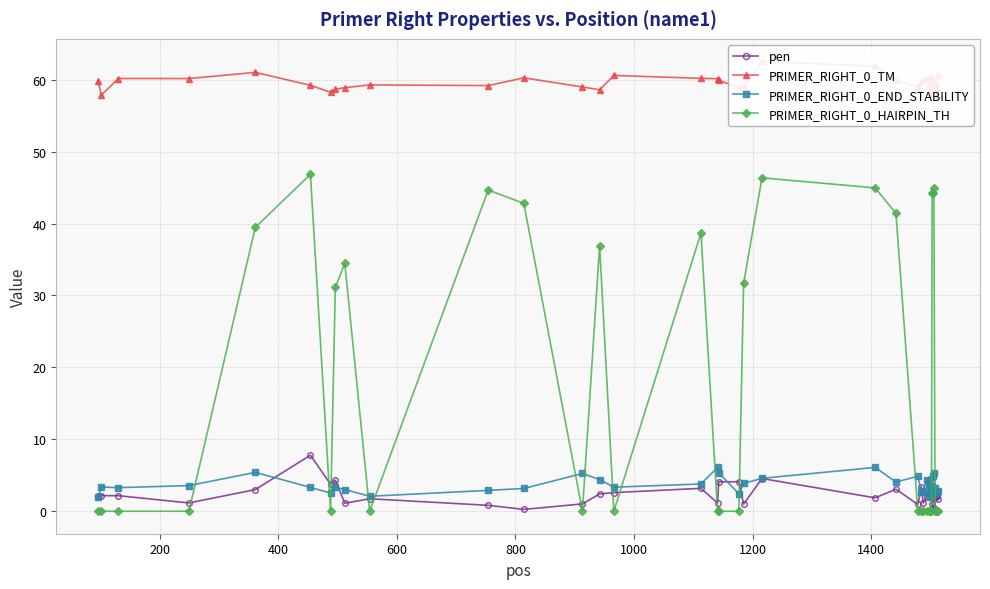

Which series has the largest range (max minus min)?

PRIMER_RIGHT_0_HAIRPIN_TH